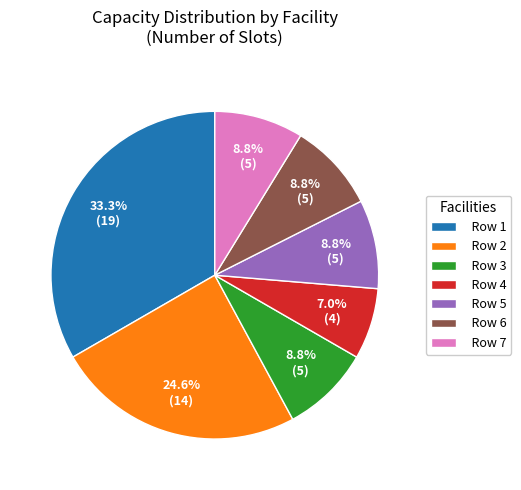

Is Row 6 the majority of the pie?

No